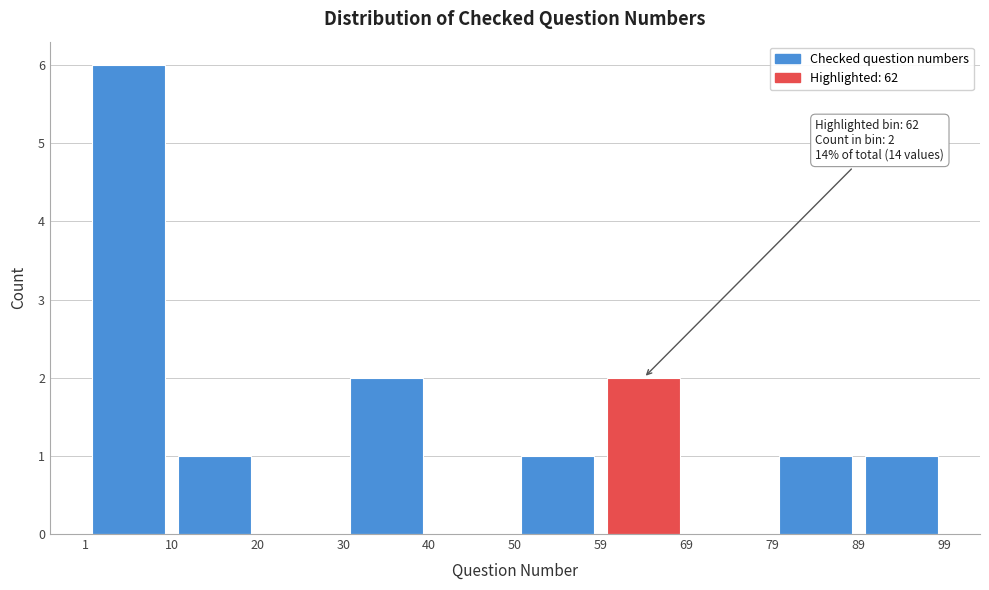

Which range on the x-axis has the tallest bar?

1 to 10